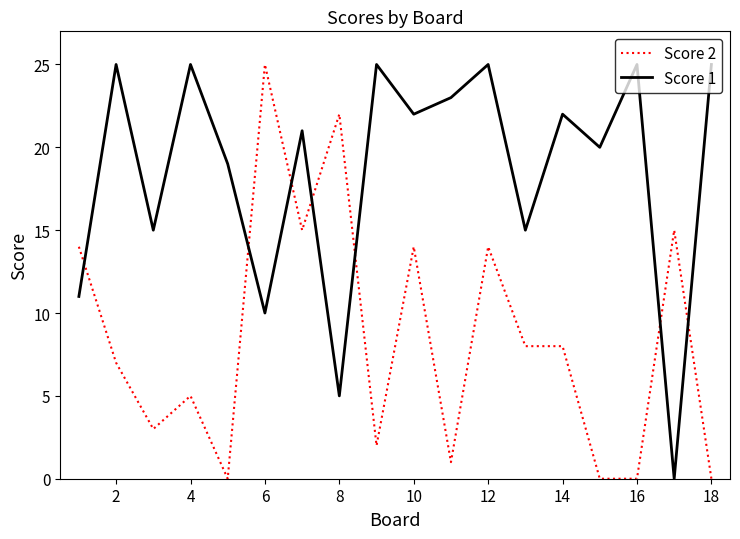

True or false: Score 2 and Score 1 intersect in this chart.

True